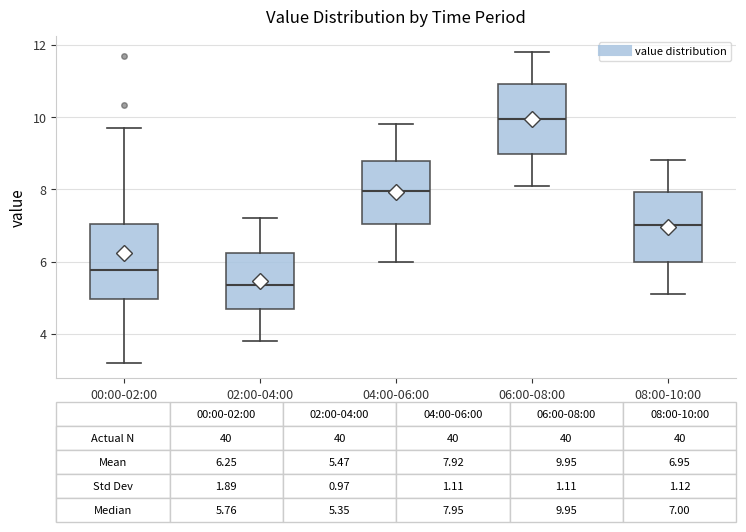

Which box's median line is the highest?

06:00-08:00